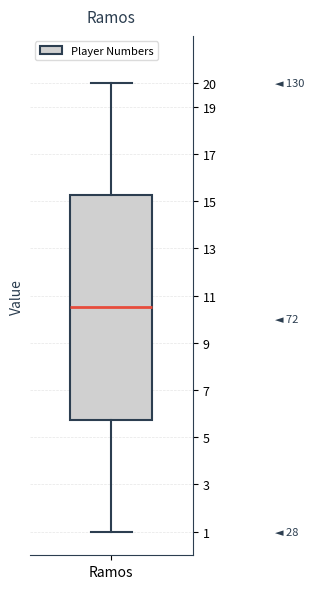

Transcribe this box plot: give where the median line is, the range the box spans, and where the two whiskers end, as read against the y-axis. The values are not printed on the chart, so give them approximately, as read against the axis.

median 10.5, box 5.8 to 15.3, whiskers 1.0 to 20.0